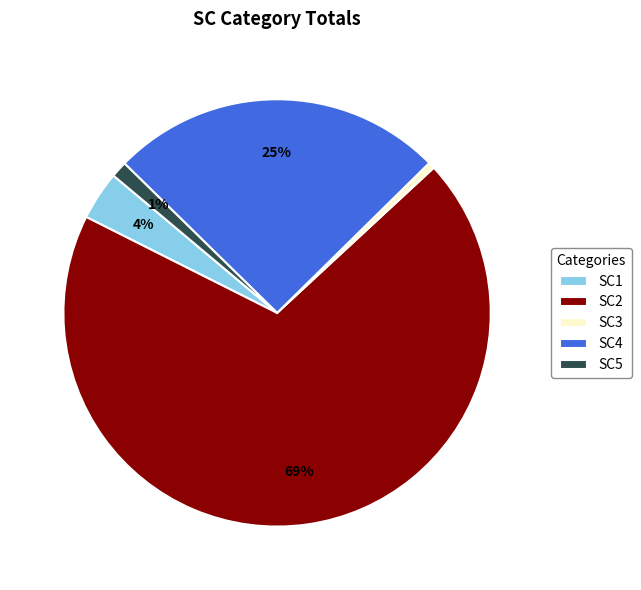

Does any single category account for the majority?

Yes